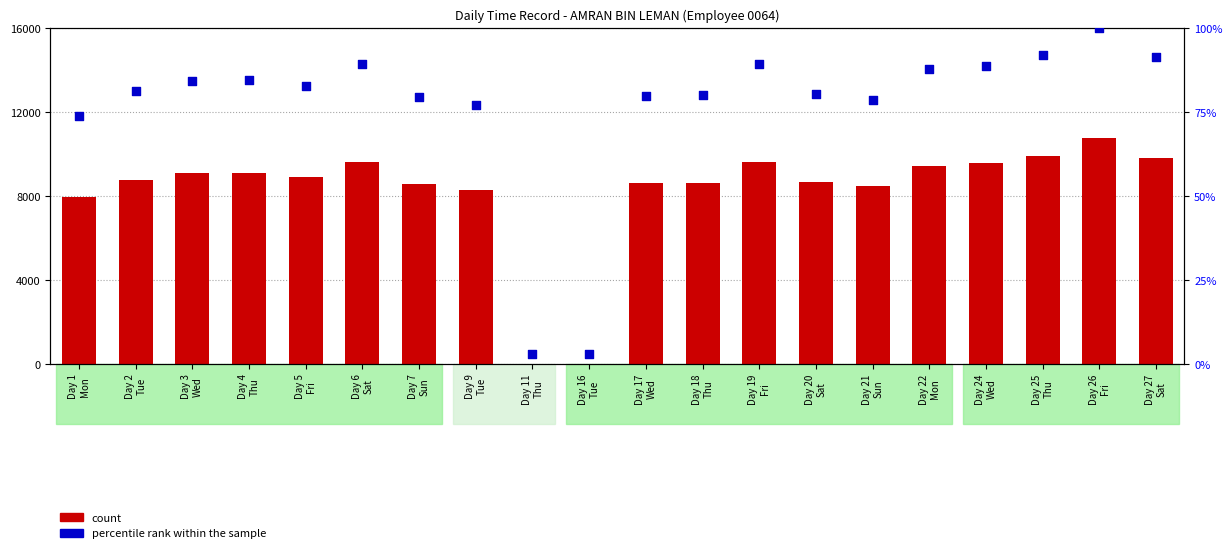

Which series has the largest total across all categories?

count